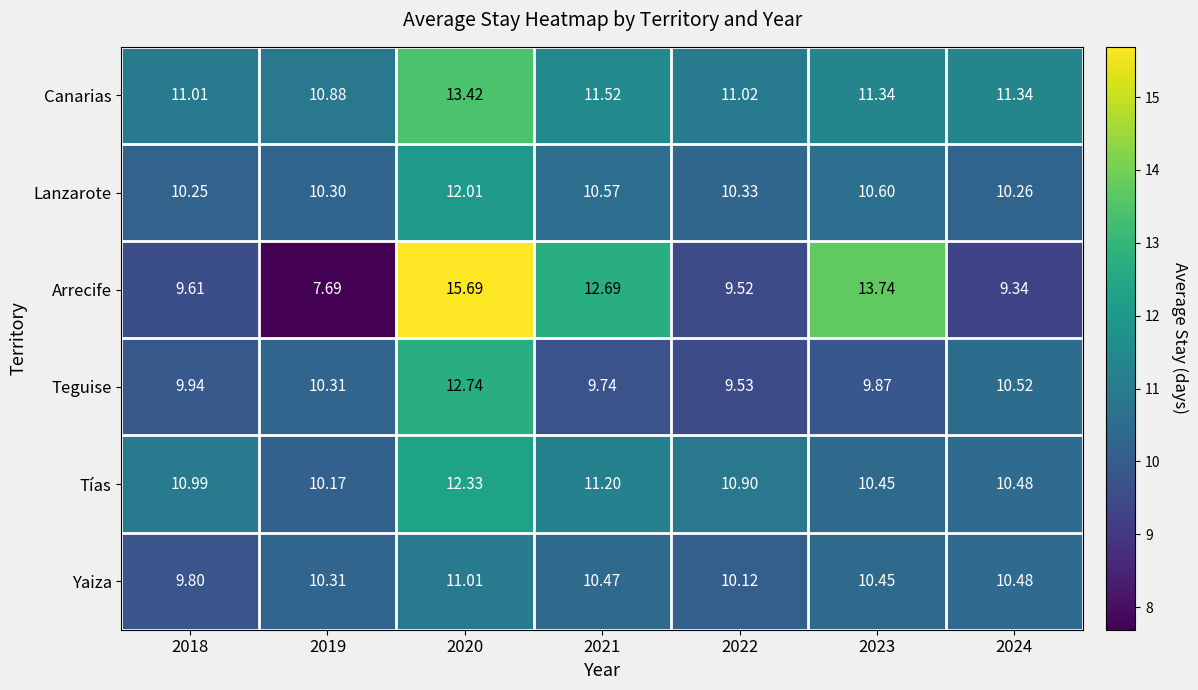

Which series changed the most between 2019 and 2020?

Arrecife